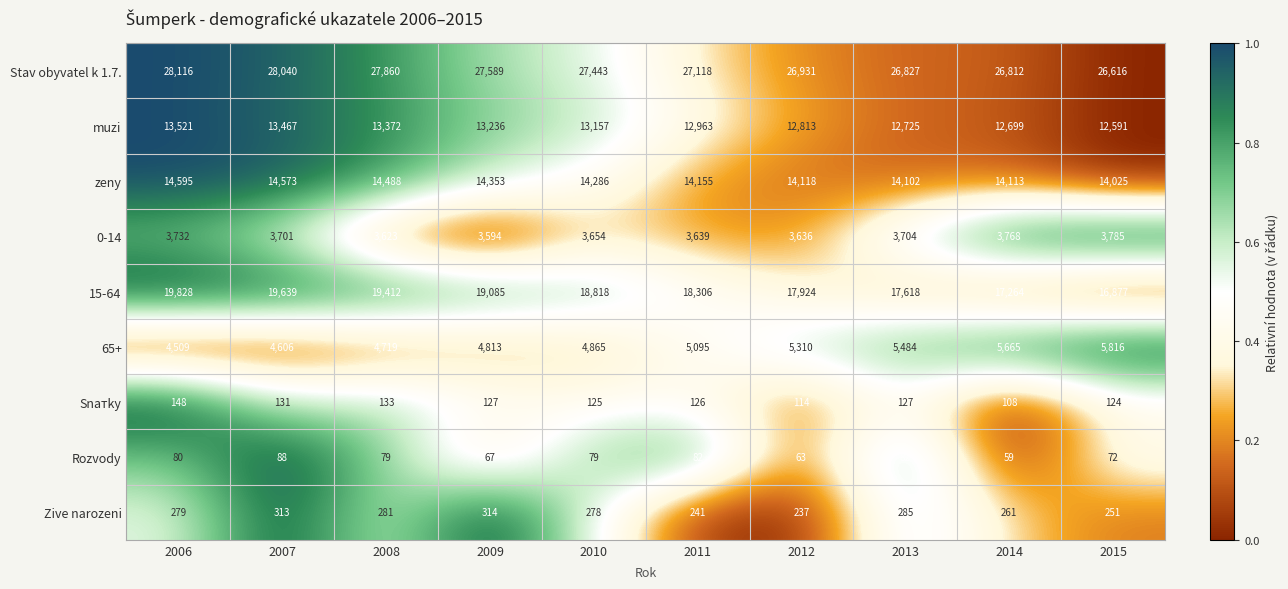

Which series has the largest total across all categories?

Stav obyvatel k 1.7.